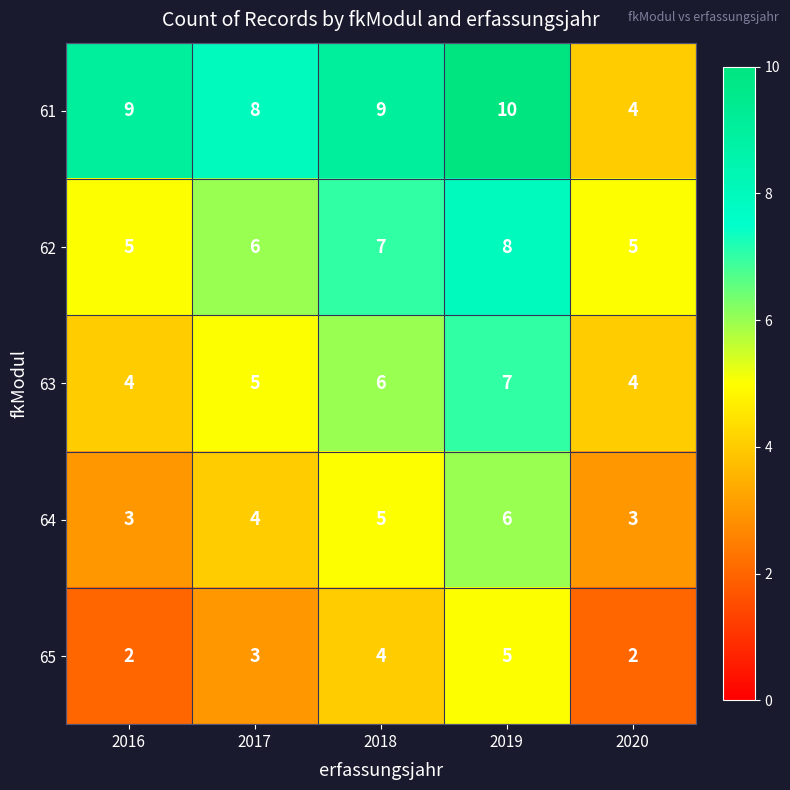

How many series are shown in this chart?

5